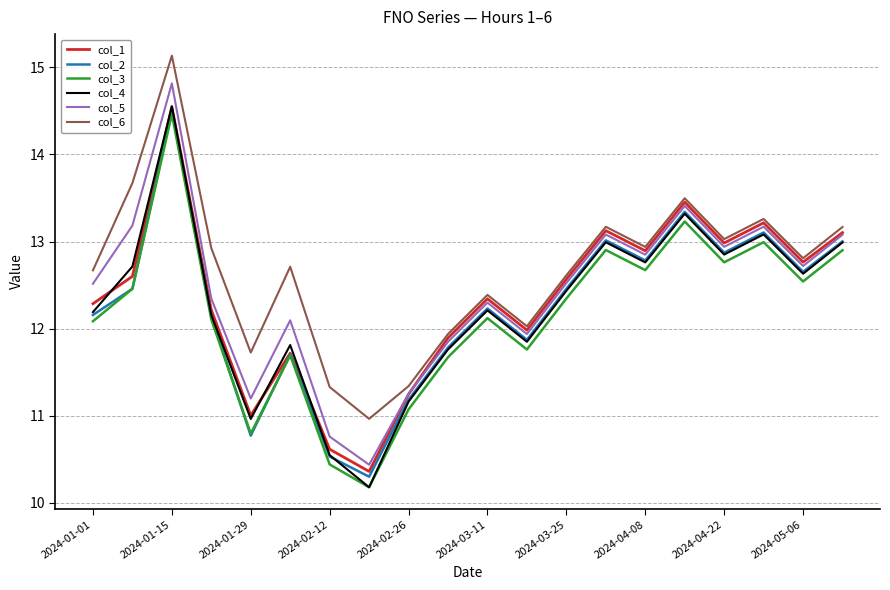

True or false: col_4 and col_1 cross at least once.

True